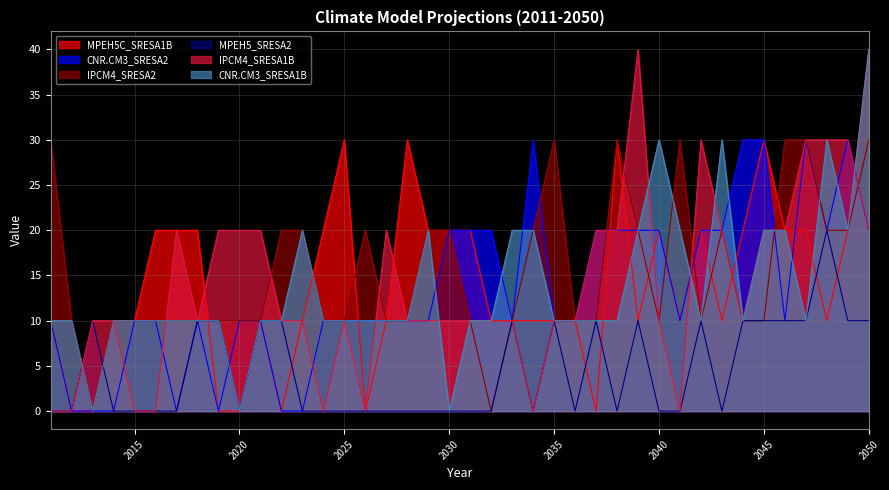

Reading left to right, what are all the values shown in this chart?

MPEH5C_SRESA1B: 10	0	0	10	10	20	20	20	0	0	10	0	10	20	30	0	10	30	20	20	20	10	10	10	10	10	0	30	10	20	10	20	10	20	30	20	20	10	20	40
CNR.CM3_SRESA2: 10	0	0	0	10	10	0	10	0	10	10	0	0	10	10	10	10	10	10	20	20	20	10	30	10	10	20	20	20	20	10	20	20	30	30	10	30	20	30	20
IPCM4_SRESA2: 30	10	0	10	10	10	10	10	10	10	10	20	20	10	10	20	10	10	20	20	10	0	10	20	30	10	10	30	20	10	30	10	20	10	10	30	30	20	20	30
MPEH5_SRESA2: 0	0	10	0	0	0	0	10	10	0	10	10	0	0	0	0	0	0	0	0	0	0	10	0	10	0	10	0	10	0	0	10	0	10	10	10	10	20	10	10
IPCM4_SRESA1B: 0	0	10	10	0	0	20	10	20	20	20	10	10	0	10	0	20	10	10	10	10	10	10	0	10	10	20	20	40	10	0	30	20	10	20	20	30	30	30	20
CNR.CM3_SRESA1B: 10	10	0	10	10	10	10	10	10	0	10	10	20	10	10	10	10	10	20	0	10	10	20	20	10	10	10	10	20	30	20	10	30	10	20	20	10	30	20	40